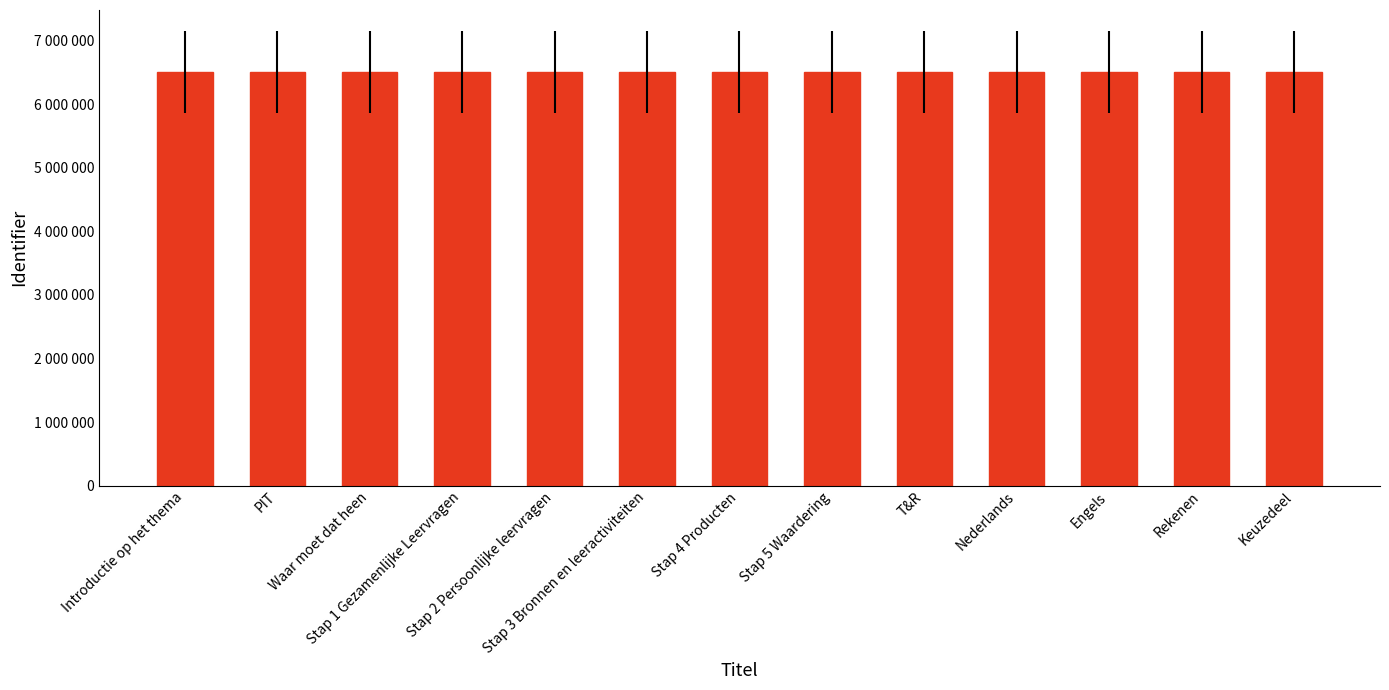

The value at Stap 1 Gezamenlijke Leervragen is 11117595. True or false?

False